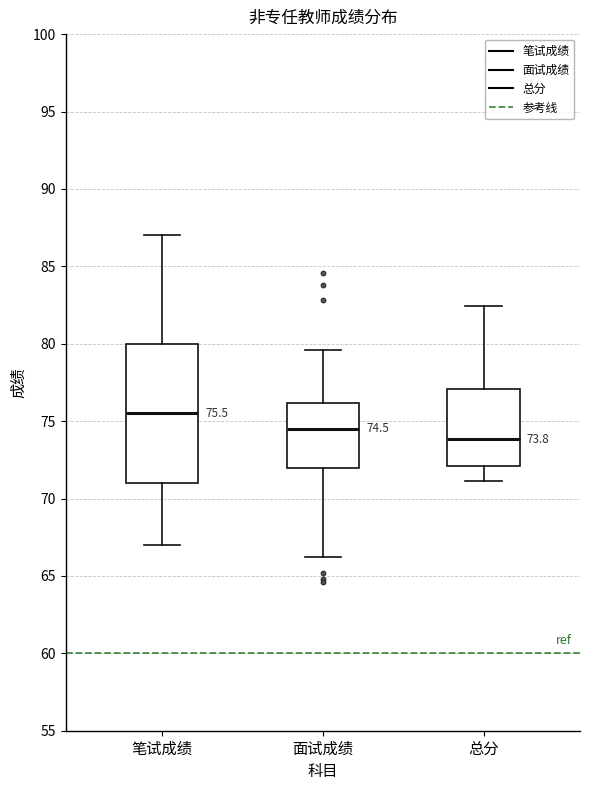

Which box is the tallest, from its lower edge to its upper edge?

笔试成绩